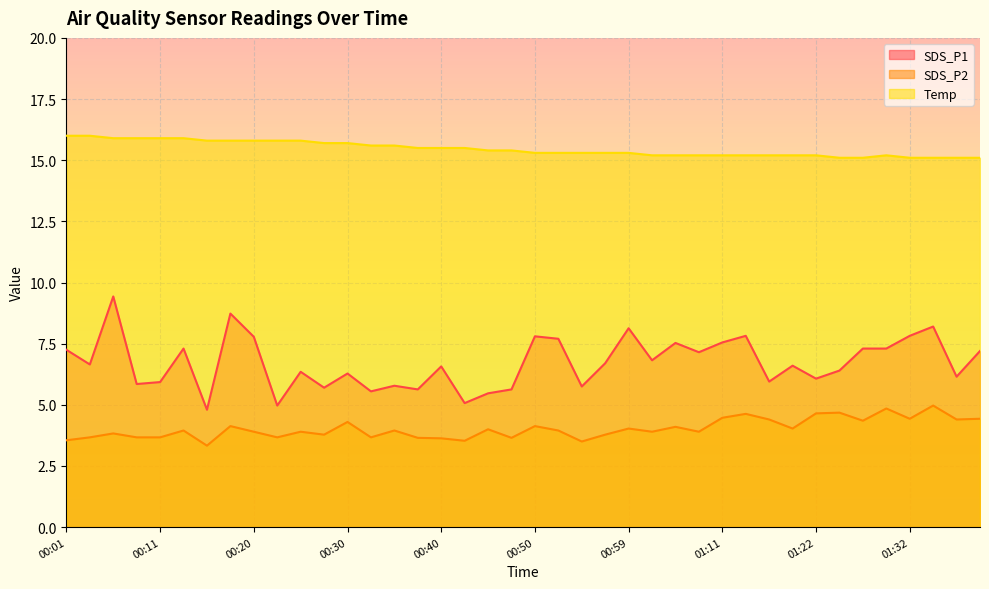

What are all the series names shown in the legend?

SDS_P1, SDS_P2, Temp